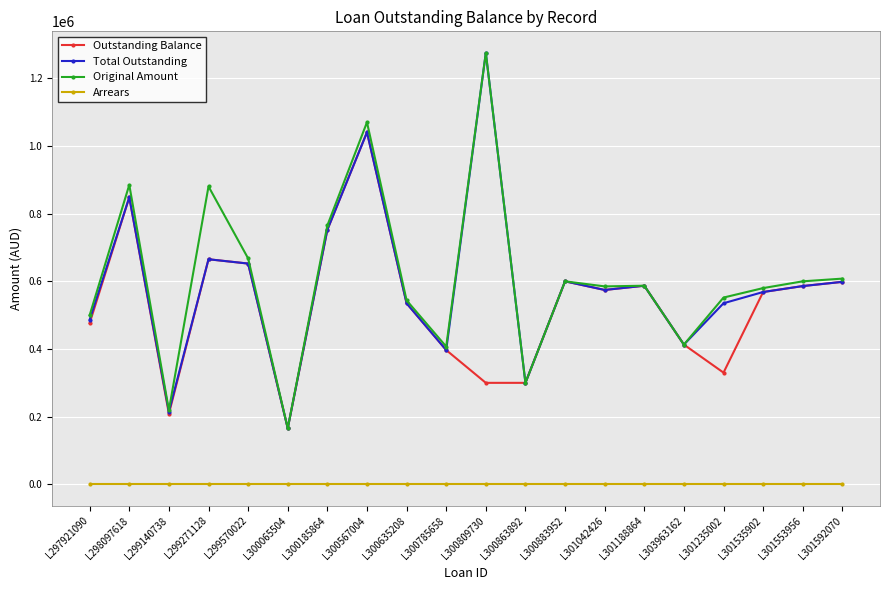

At which category is the sum across all series the highest?

L300567004